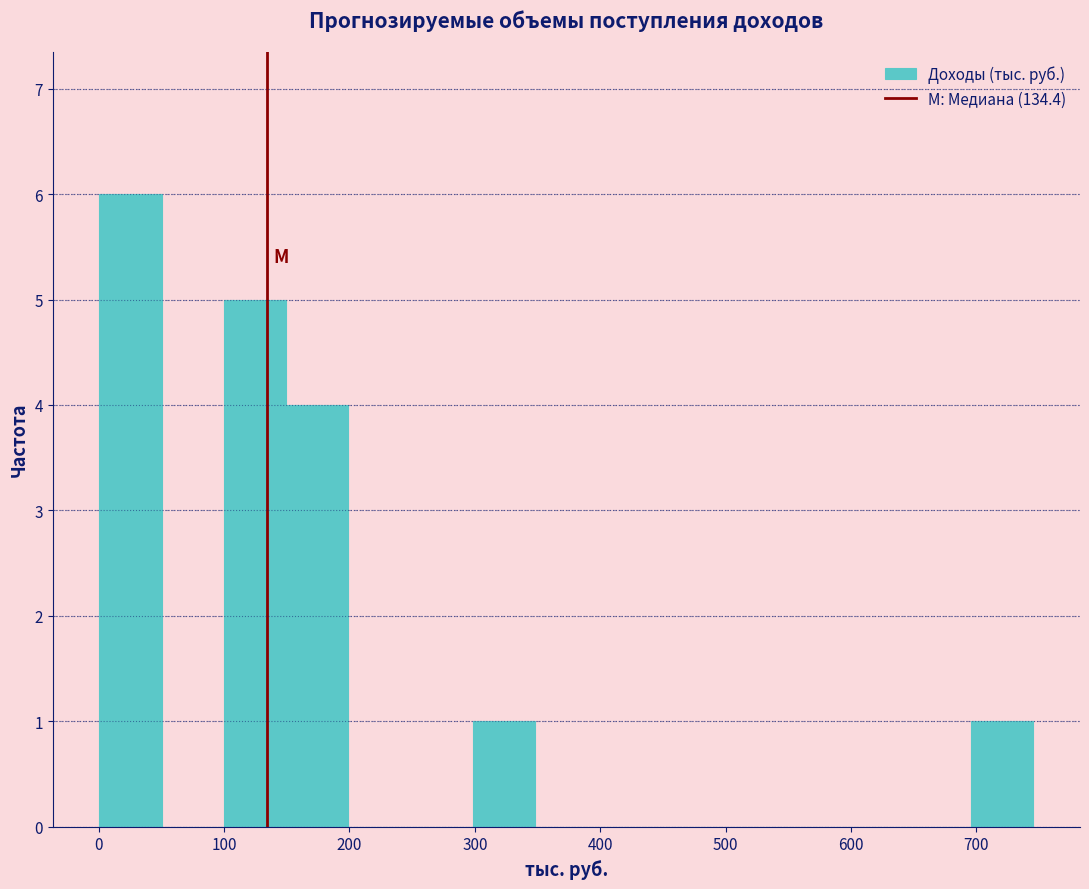

Reading left to right, list every bar in this chart as the range it spans on the x-axis followed by its height. Neither the bar edges nor the heights are printed on the chart, so give them approximately, as read against the axes.

0 to 50: 6
50 to 100: 0
100 to 150: 5
150 to 200: 4
200 to 250: 0
250 to 300: 0
300 to 350: 1
350 to 400: 0
400 to 450: 0
450 to 500: 0
500 to 550: 0
550 to 600: 0
600 to 650: 0
650 to 700: 0
700 to 750: 1